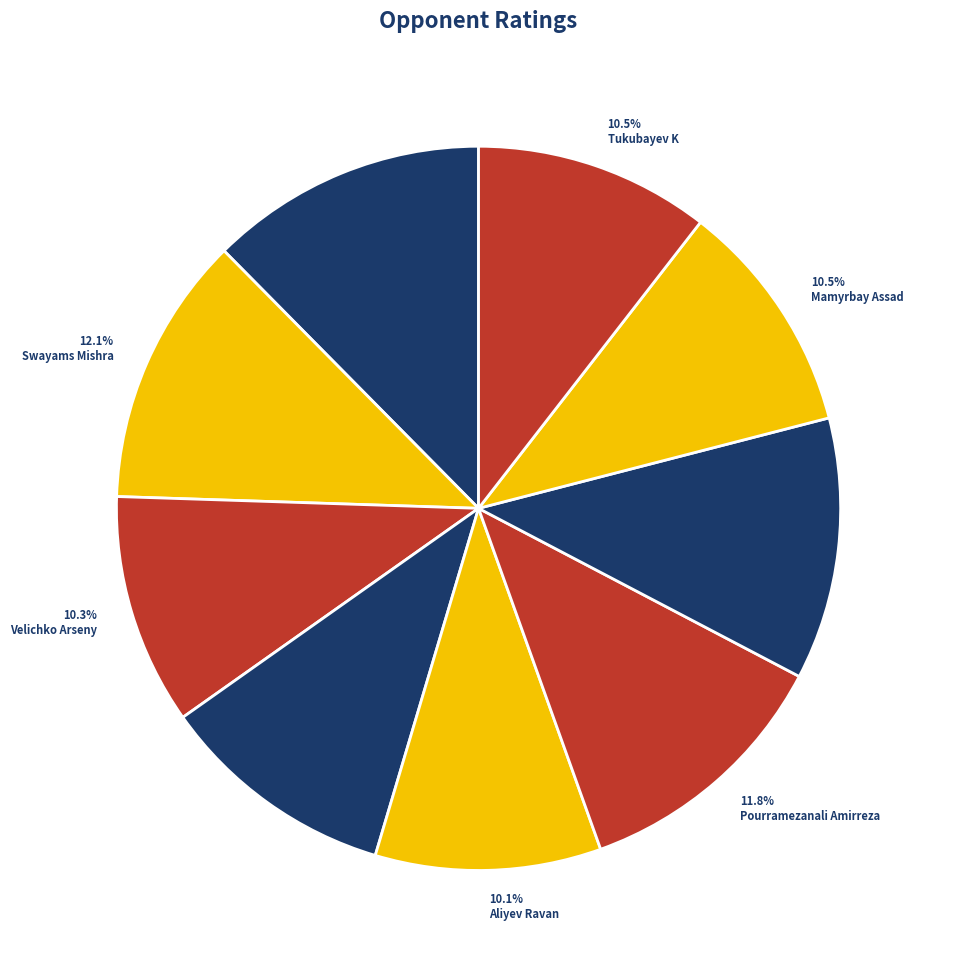

Is the sum of Aliyev Ravan and Tukubayev K greater than half?

No